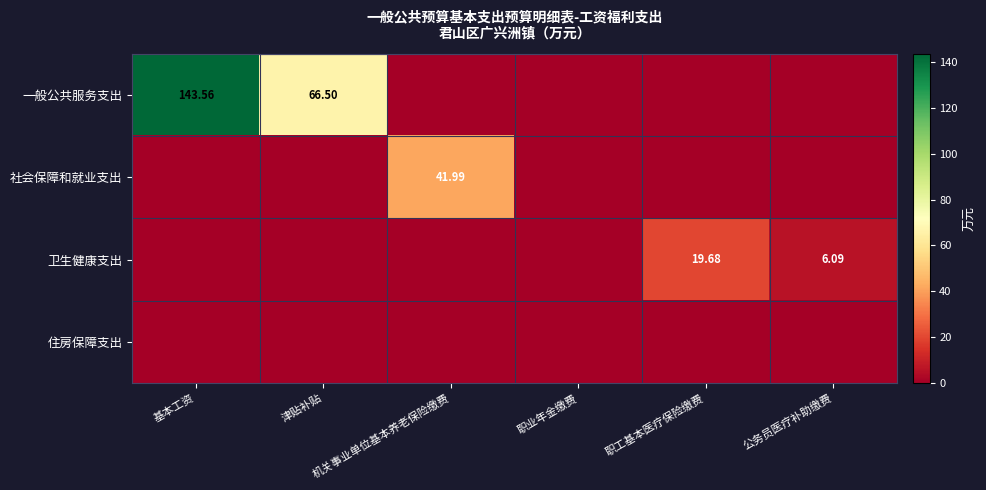

At 职工基本医疗保险缴费, list the series in order from smallest to largest.

一般公共服务支出, 社会保障和就业支出, 住房保障支出, 卫生健康支出